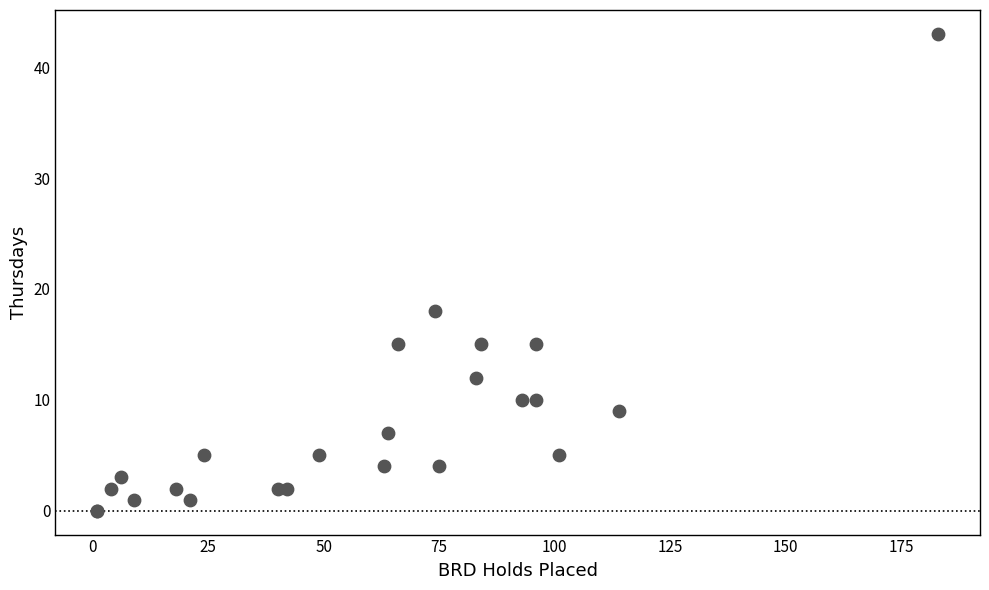

What Y value in the scatter plot is closest to 21?

18